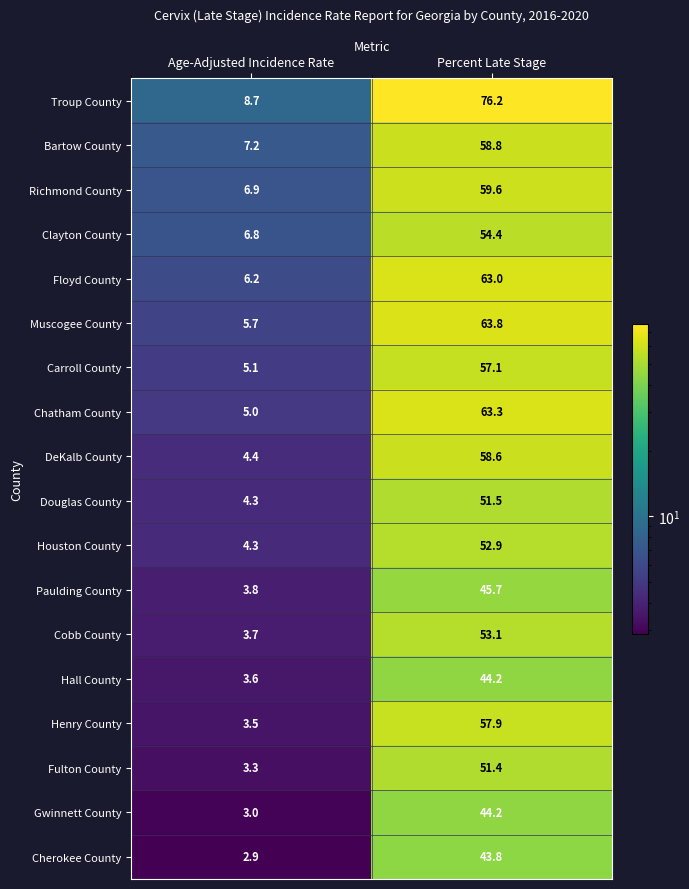

What value does the Troup County series have at Percent Late Stage?

76.2